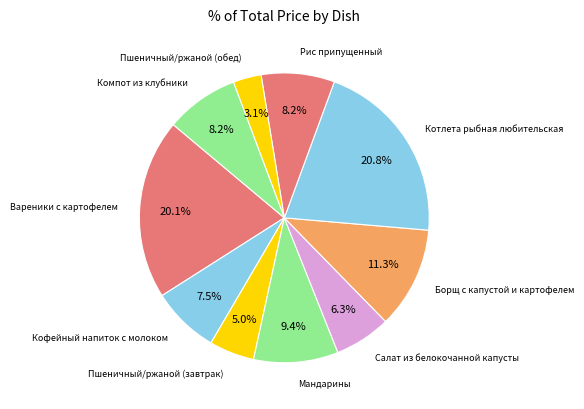

Which slice is the smallest?

Пшеничный/ржаной (обед)